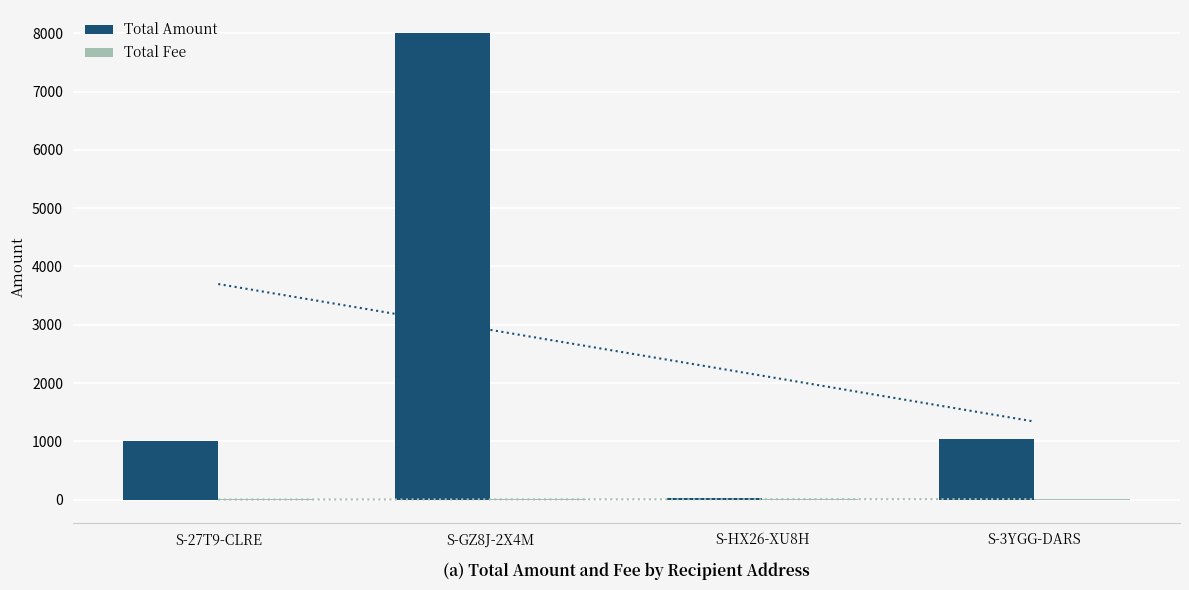

At how many categories does at least one series exceed 5912?

1